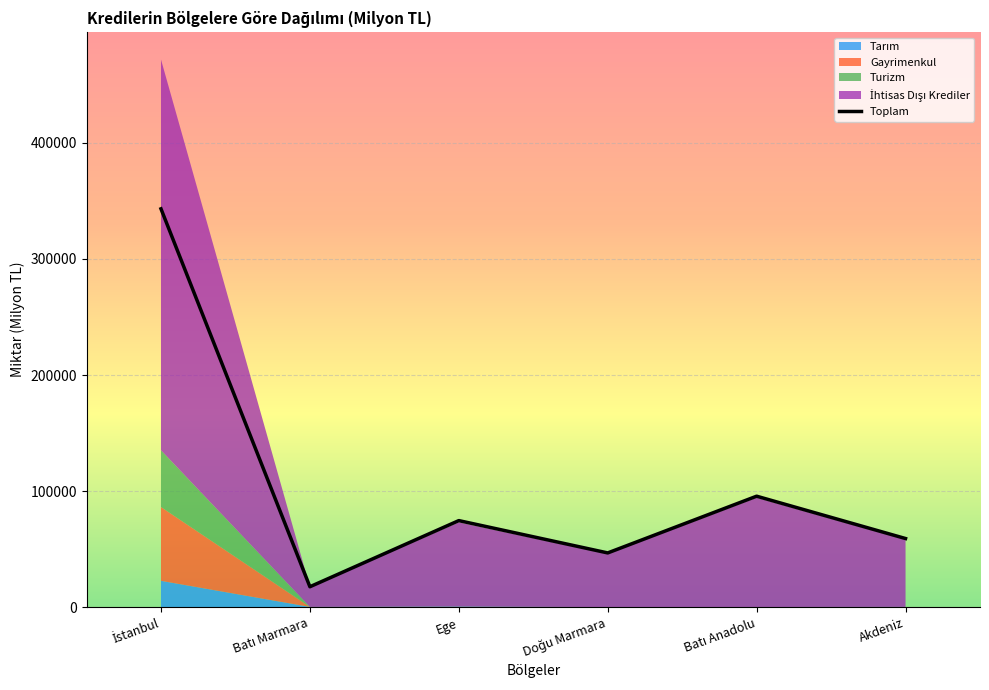

List the labels in order of value, largest first.

İstanbul, Batı Anadolu, Ege, Akdeniz, Doğu Marmara, Batı Marmara